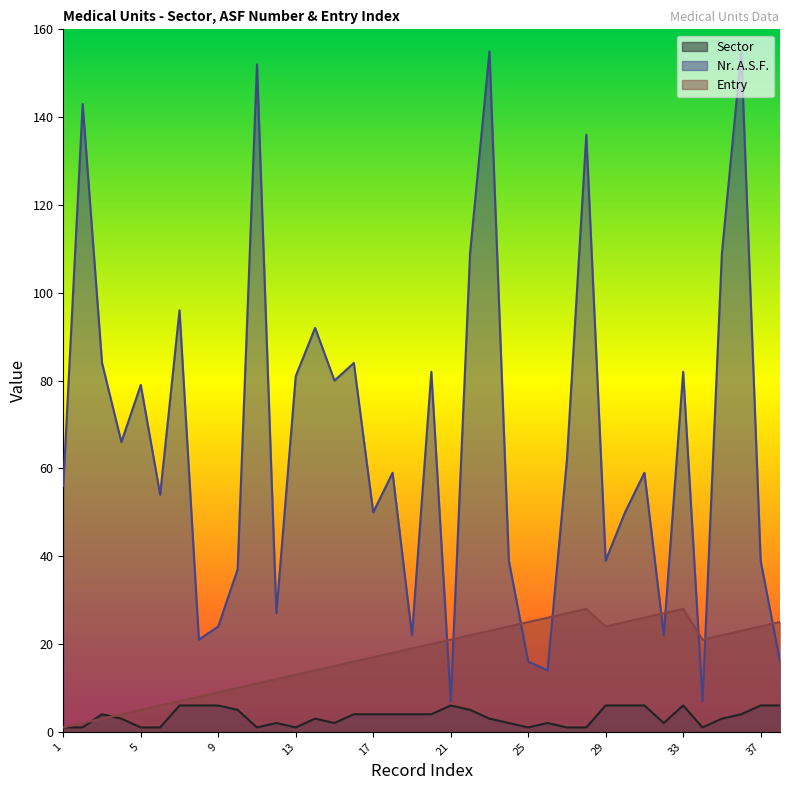

Where is Entry nearest to the value 14?

14